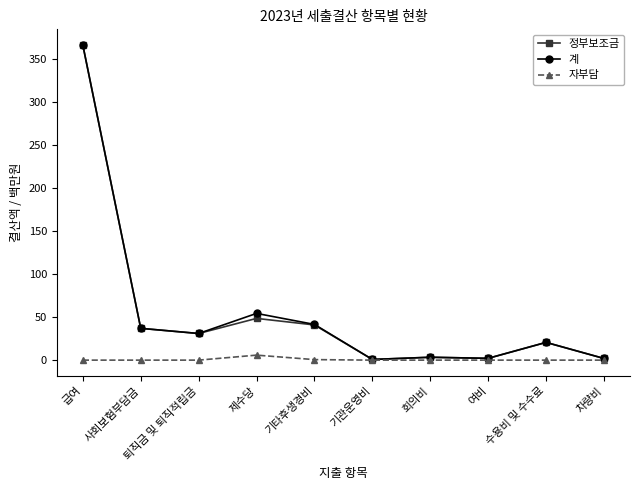

Is the value of 자부담 at 제수당 greater than the value of 정부보조금 at 수용비 및 수수료?

No